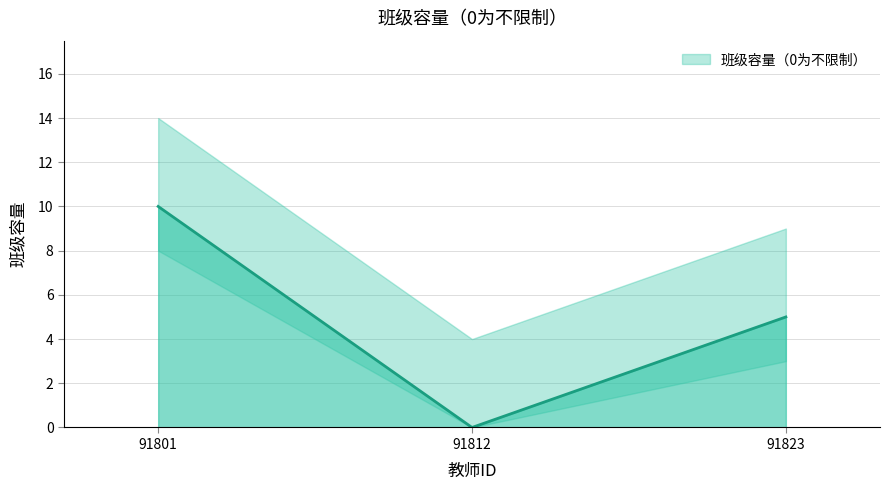

What is the value of the 3rd point from the left?

5